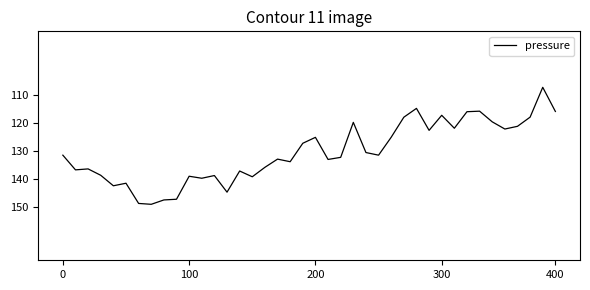

Does the chart display data point markers on the line(s)?

No